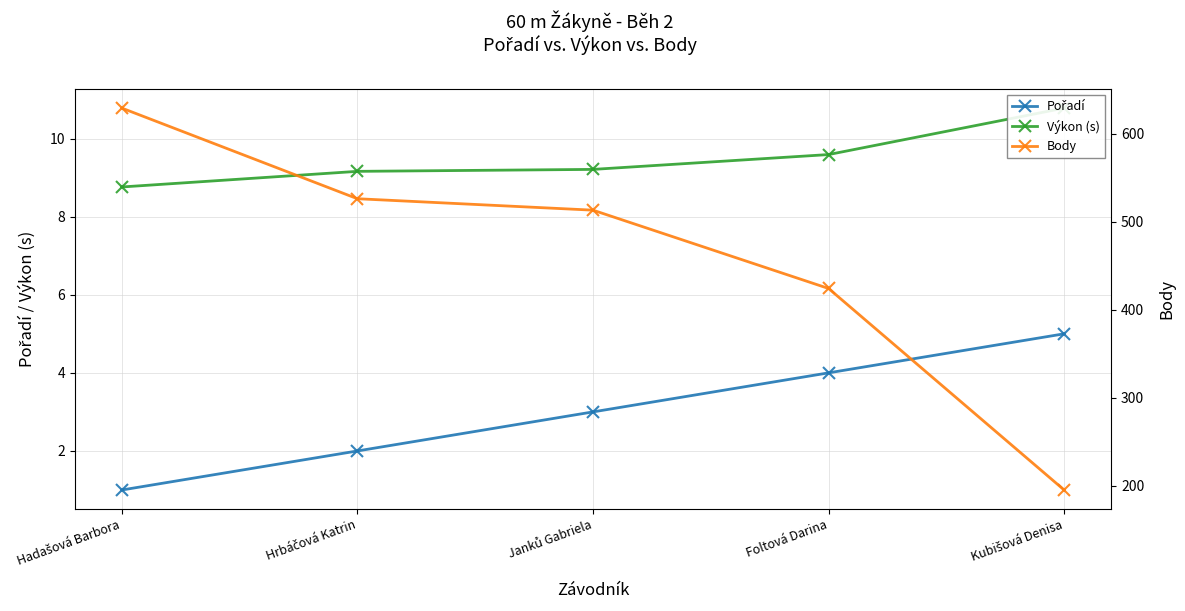

What is the total value across all series at Foltová Darina?

437.6